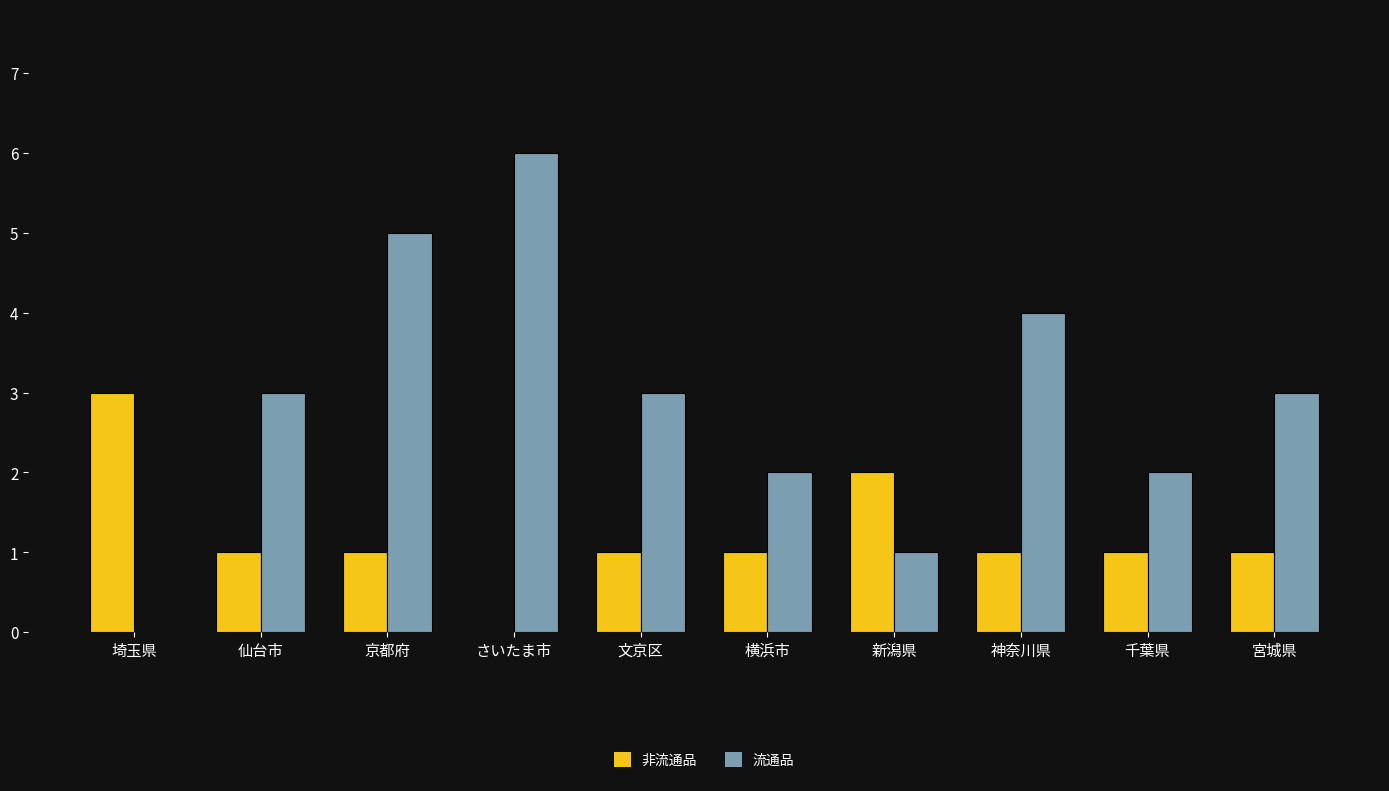

What is the approximate value of 非流通品 at 埼玉県?

3